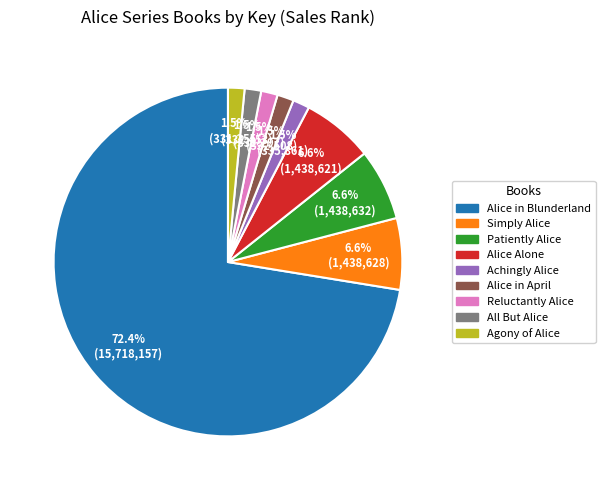

Which category has the biggest portion of the pie?

Alice in Blunderland